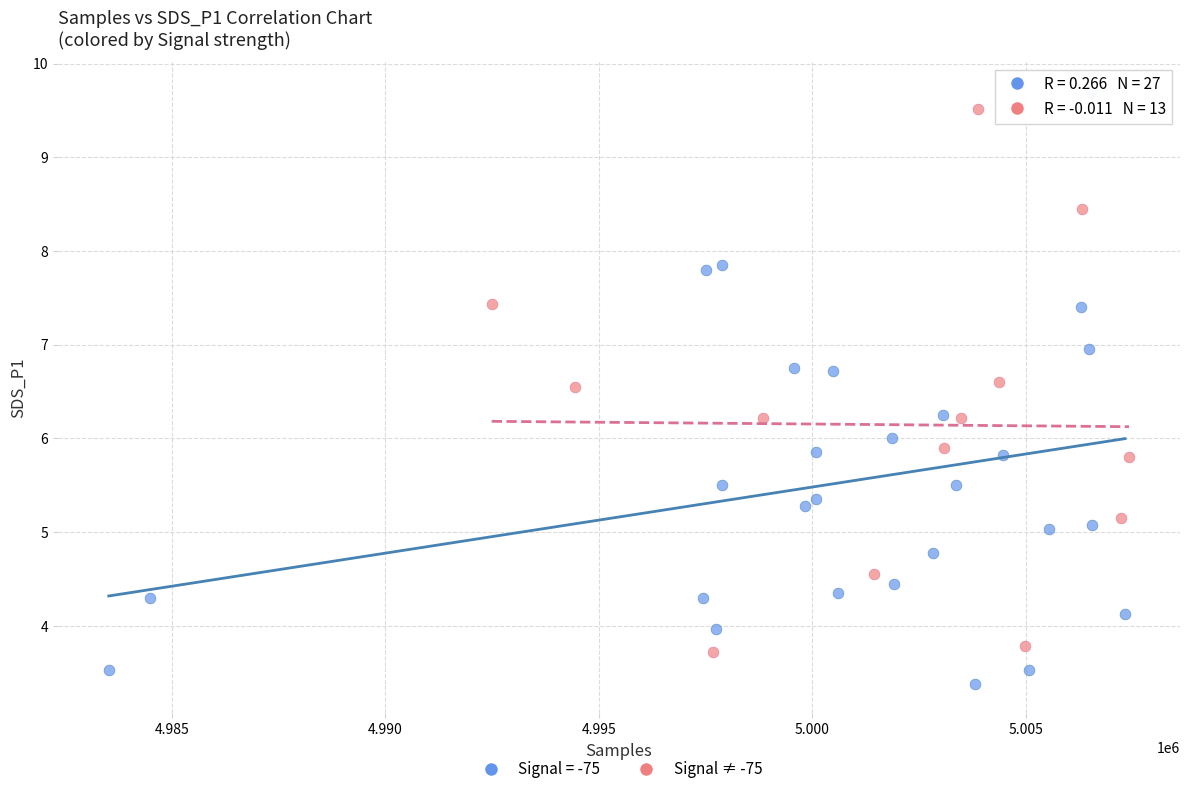

Which series has the largest Y range (max minus min)?

Signal = -75